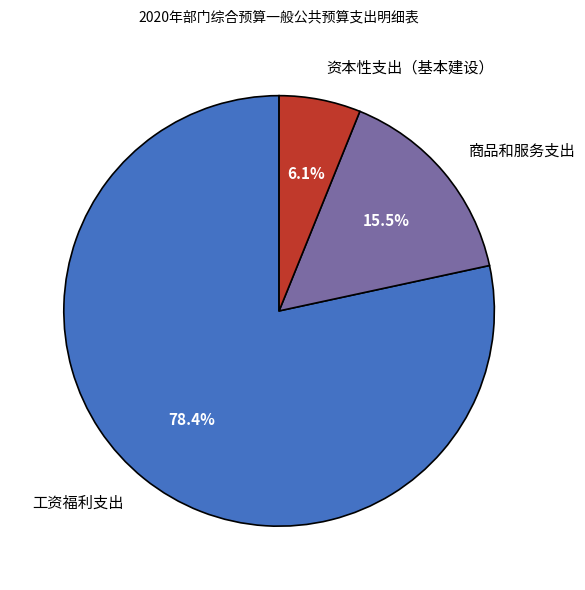

Between 工资福利支出 and 资本性支出（基本建设）, which is larger?

工资福利支出